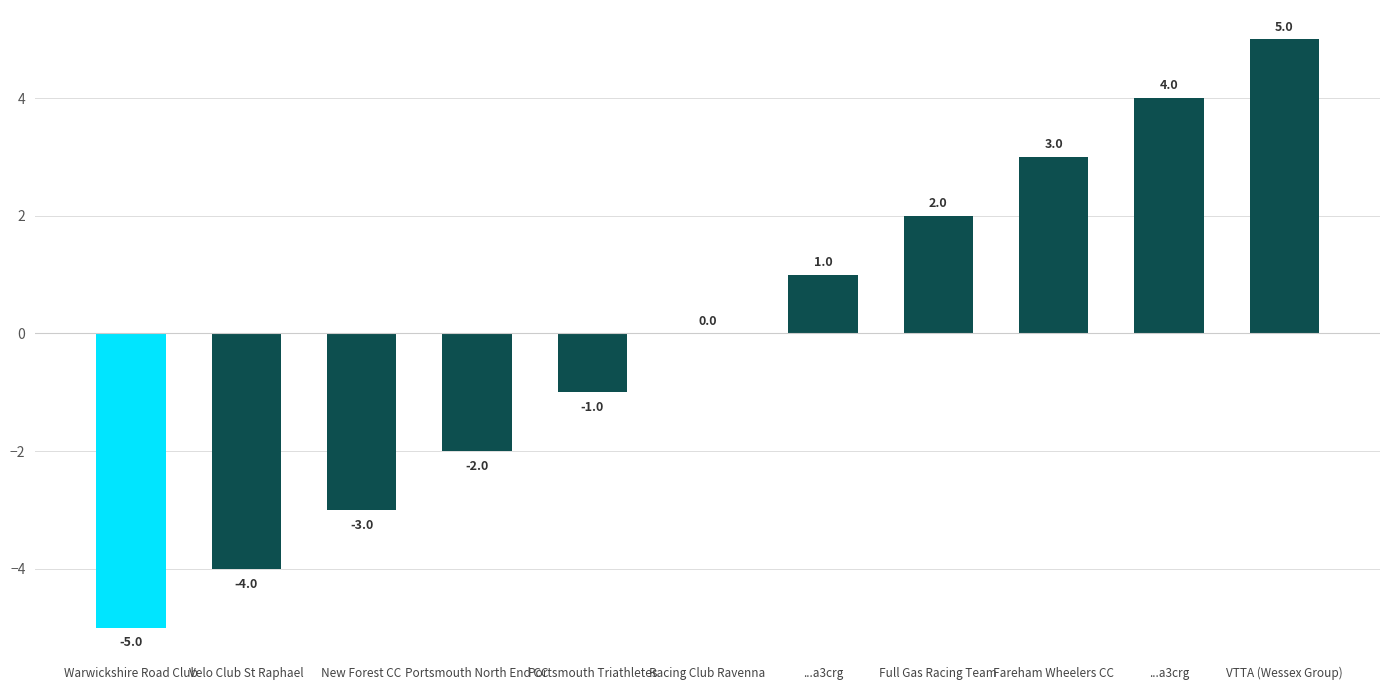

What is the maximum value shown in the chart?

5